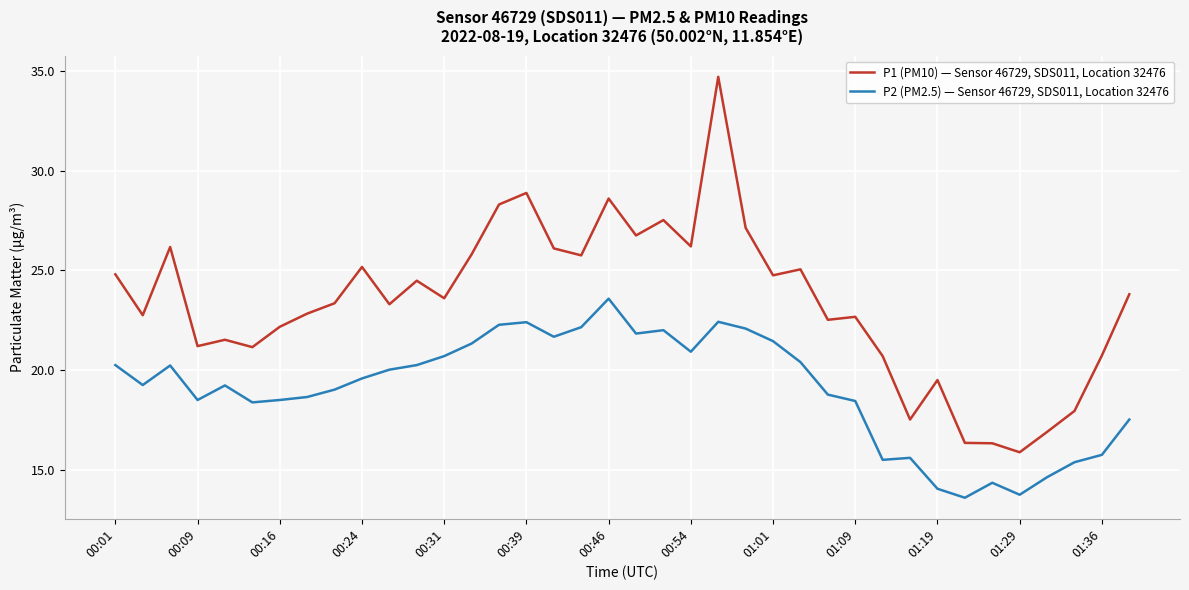

True or false: P1 (PM10) — Sensor 46729, SDS011, Location 32476 and P2 (PM2.5) — Sensor 46729, SDS011, Location 32476 cross at least once.

False